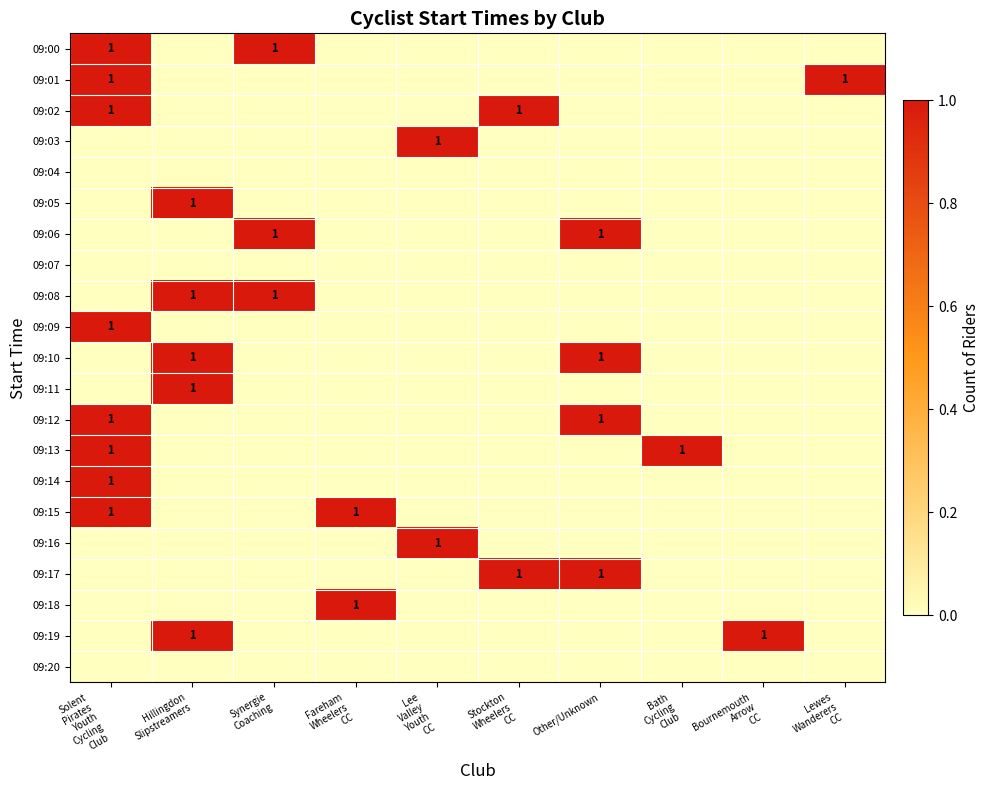

How many data points in 09:17 are above 0?

2